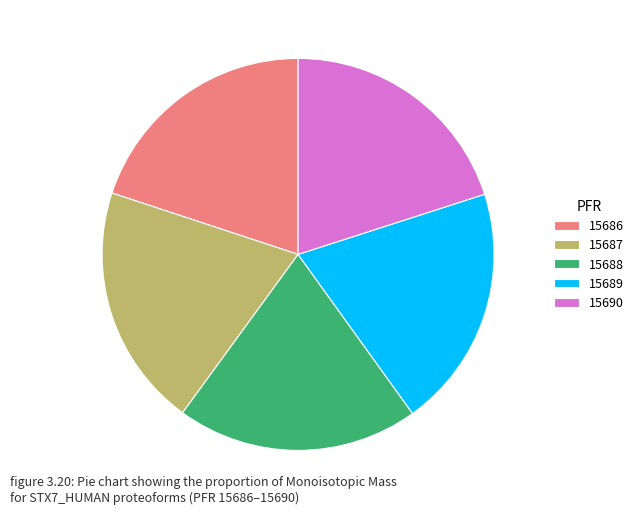

The 15688 slice represents 28% of the pie. True or false?

False